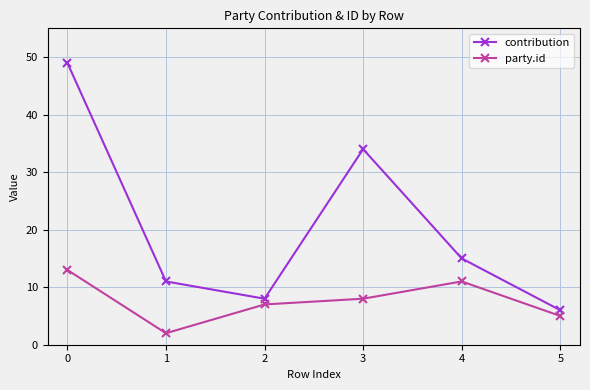

Rank the series at 3 from highest to lowest value.

contribution, party.id